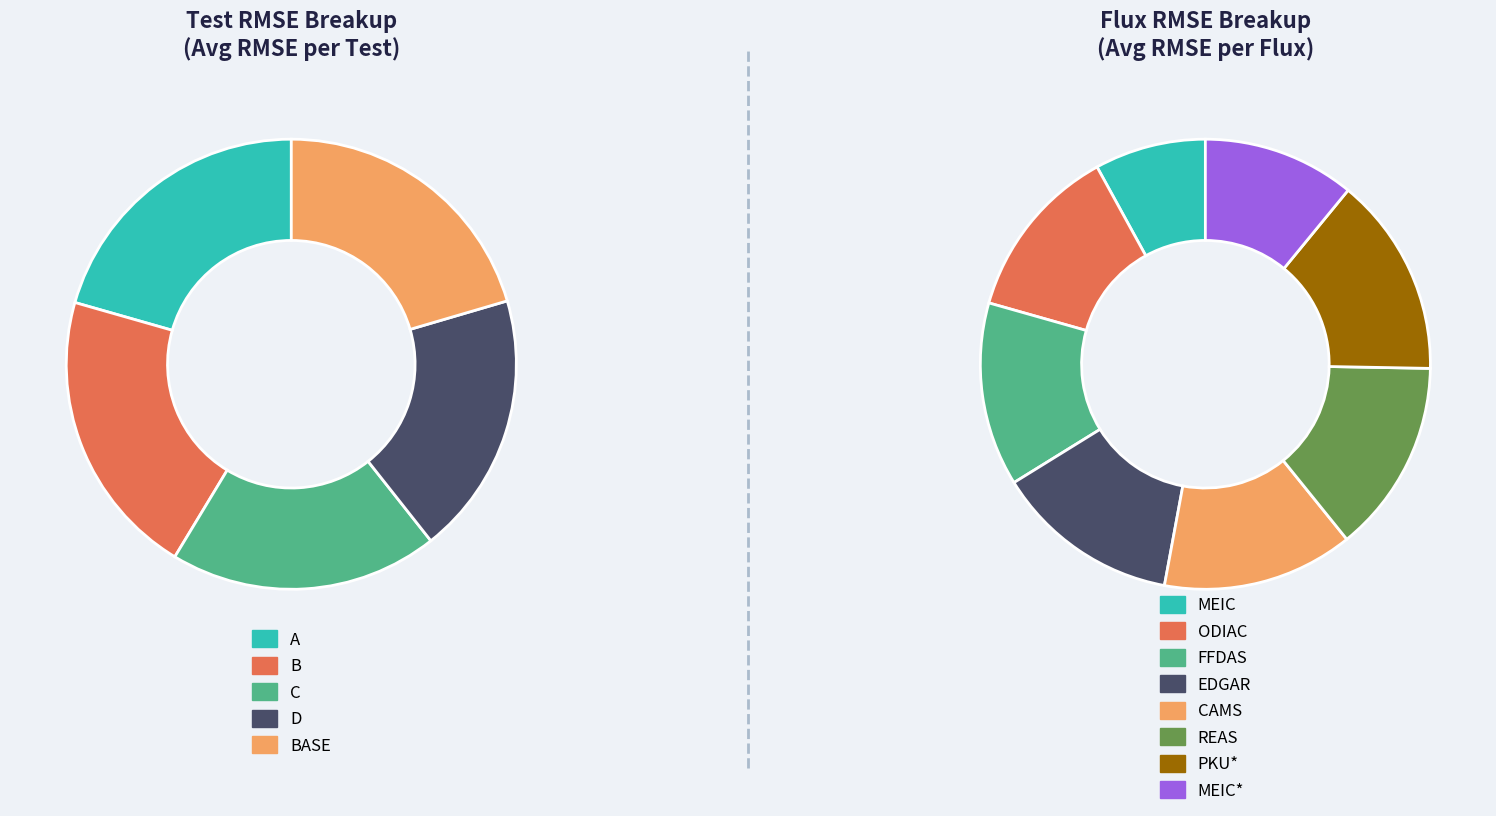

How many segments does this pie chart have?

5